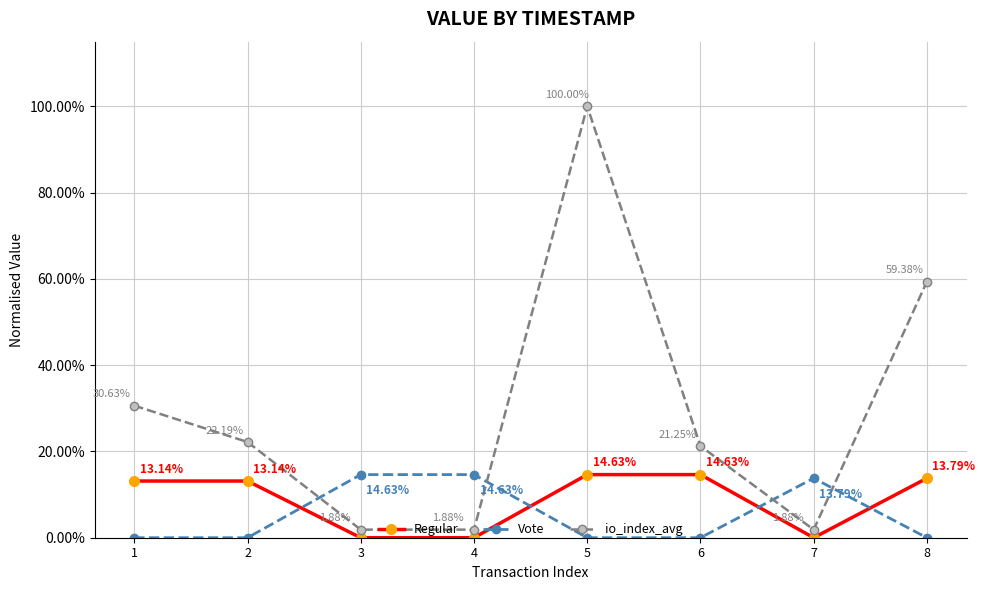

True or false: Regular has more than 2 interior local peaks.

False